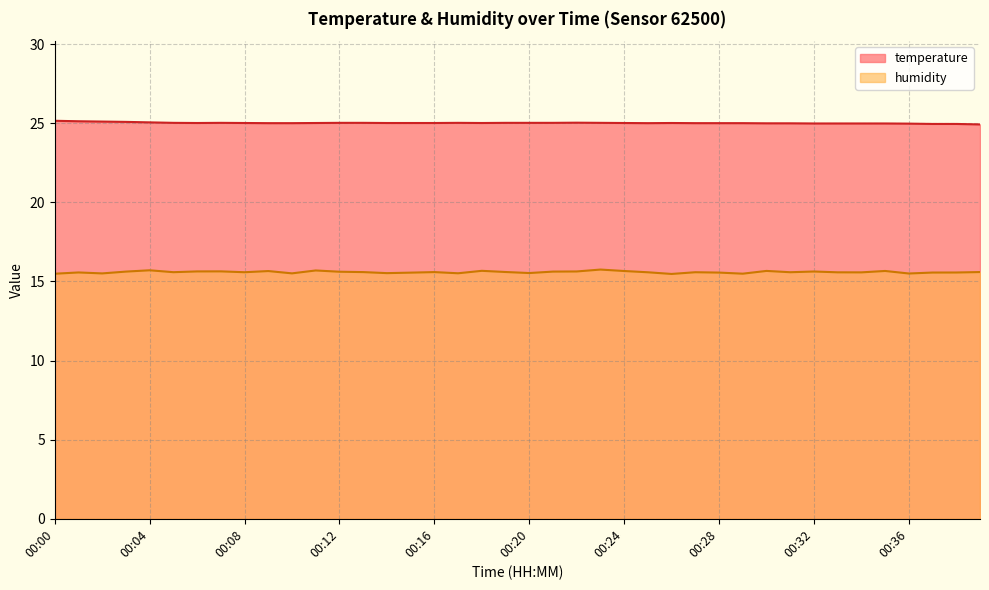

What is the approximate value of humidity at 00:02?

15.5